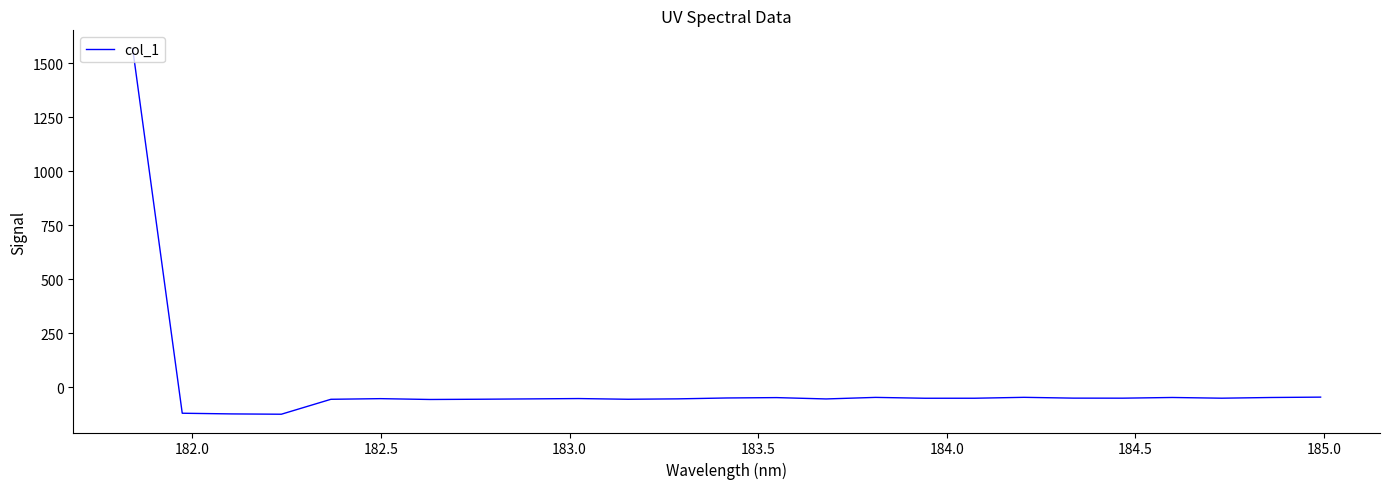

What is the maximum value shown in the chart?

1567.1